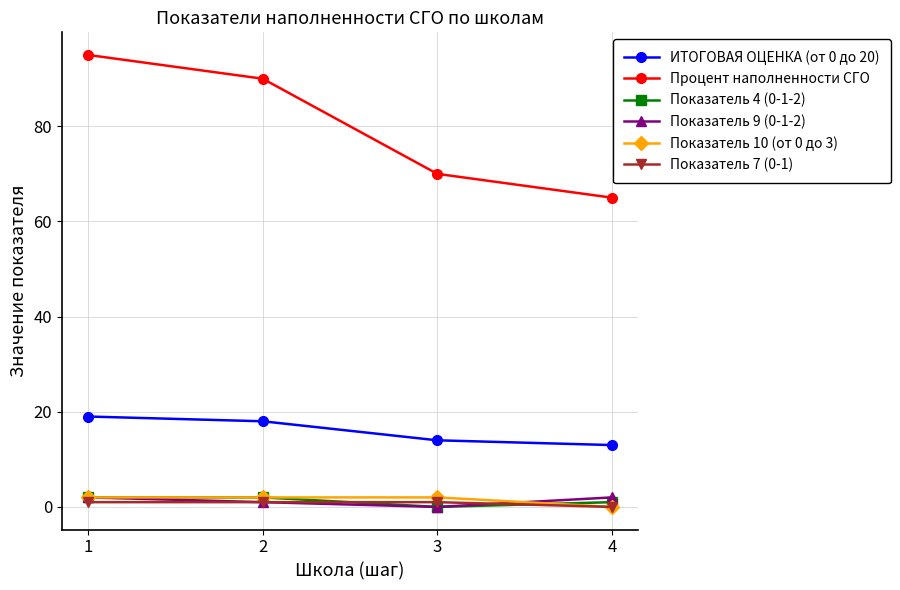

What is the total value across all series at 1?

121